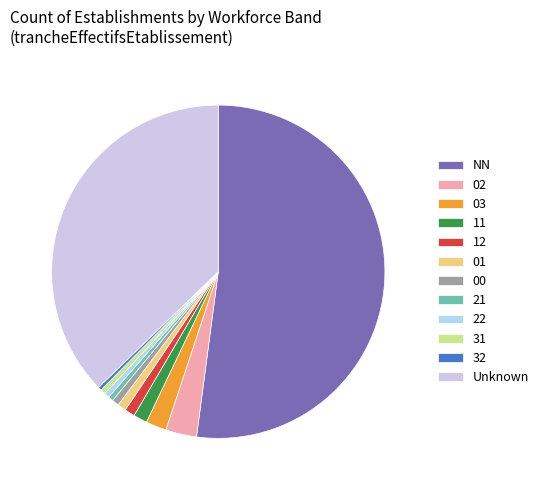

Rank the categories by value from lowest to highest.

32, 21, 22, 31, 00, 01, 12, 11, 03, 02, , NN